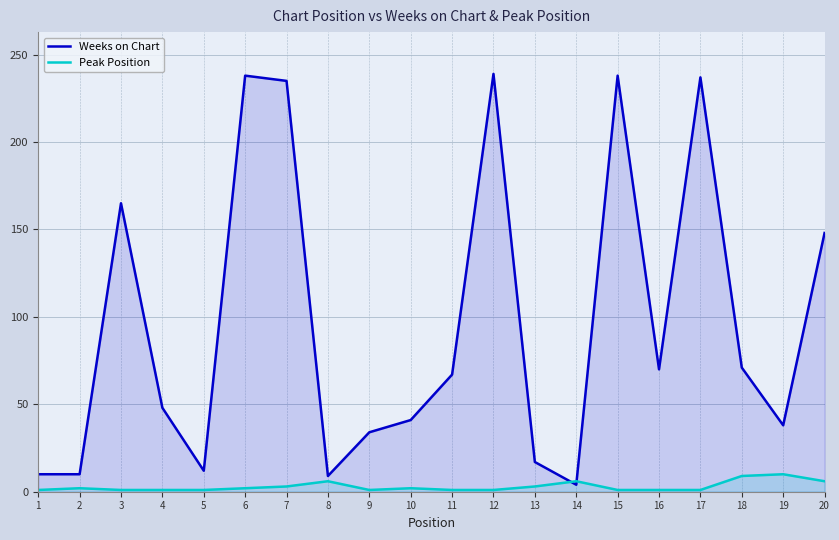

At how many categories does at least one series exceed 229?

5